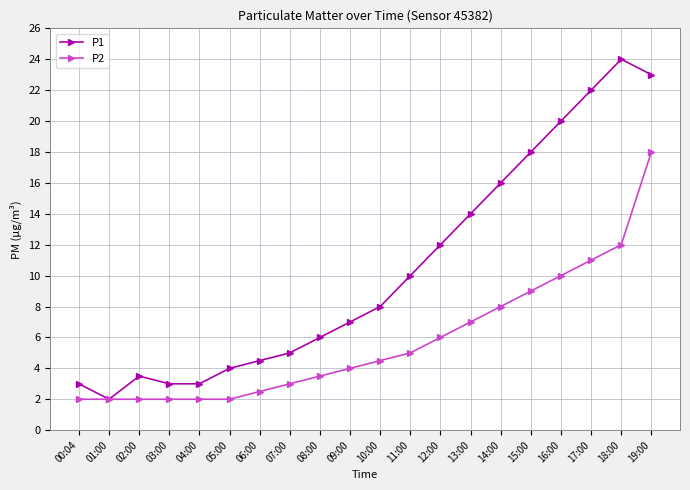

What is the average value of the P1 series?

10.4